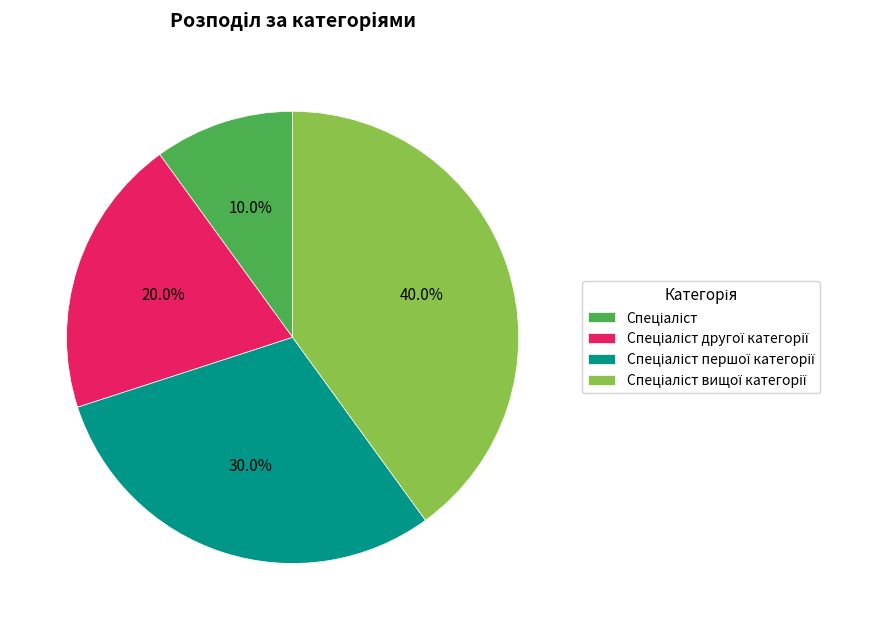

Is there any slice that represents more than half of the pie?

No